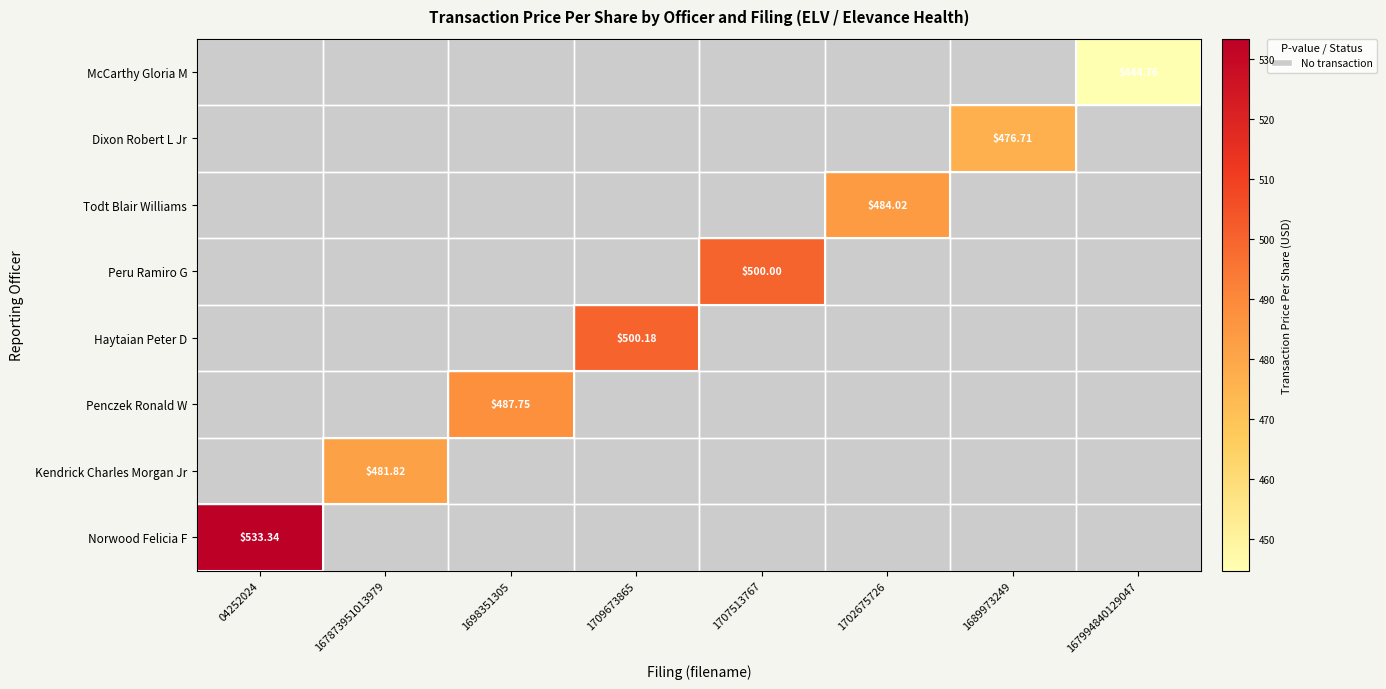

How many series are shown in this chart?

8